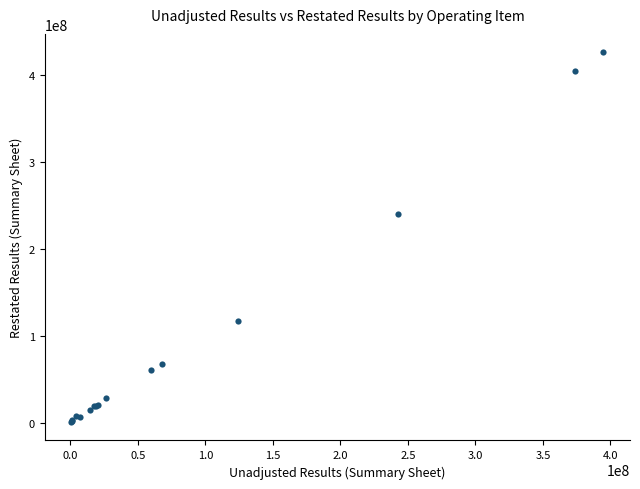

What Y value in the scatter plot is closest to 213493627?

239666366.4